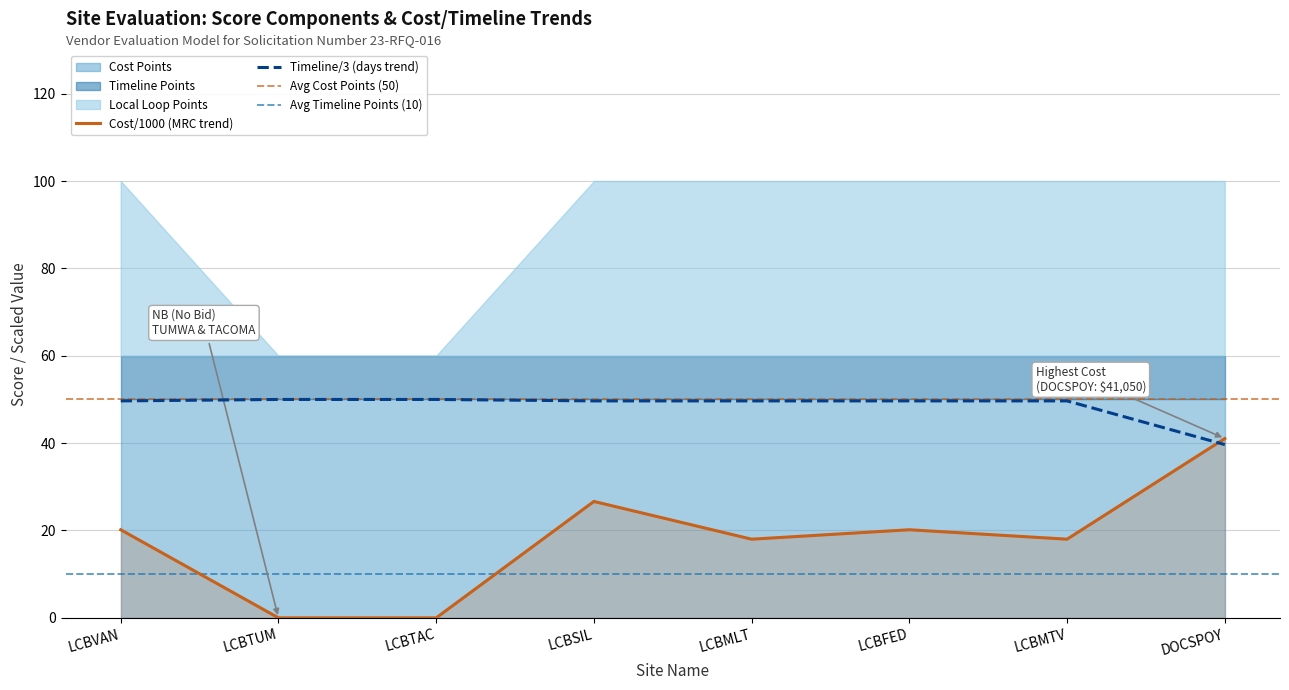

How many intersections are there between Cost/1000 (MRC trend) and Timeline/3 (days trend)?

1